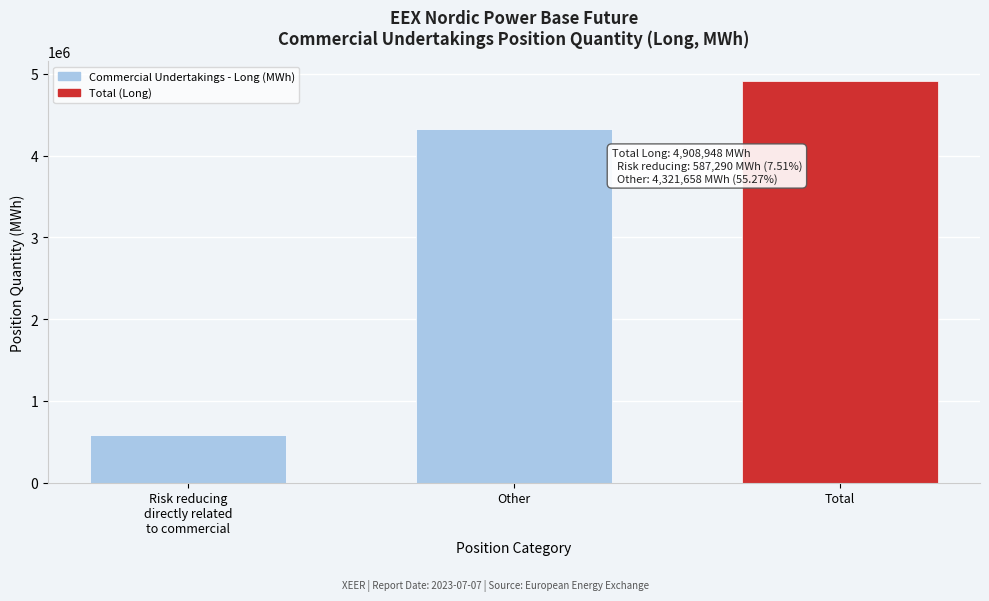

Reading left to right, what are all the values shown in this chart?

587290	4321658	4908948